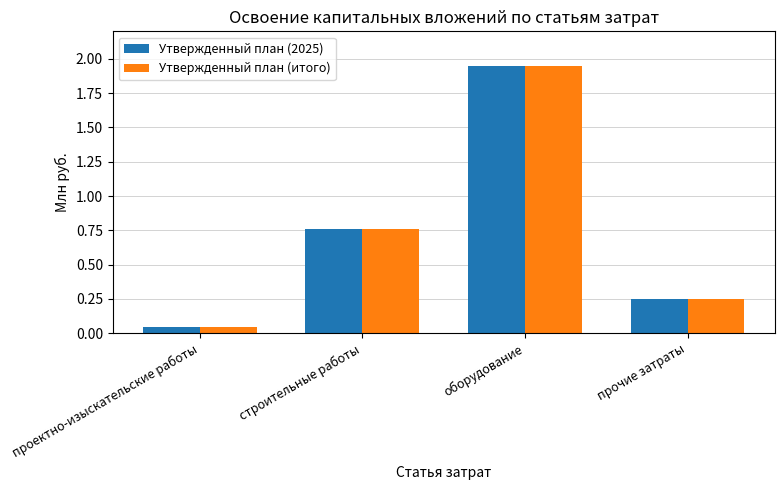

At how many categories does at least one series exceed 0?

4